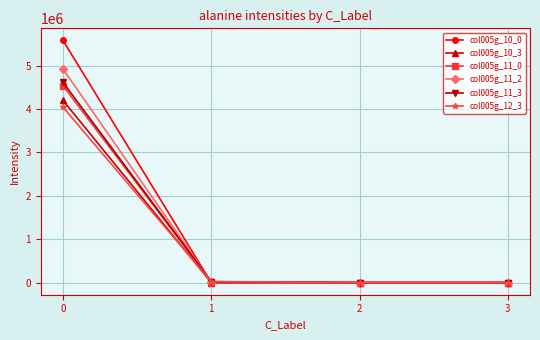

Rank the series at 0 from lowest to highest value.

col005g_12_3, col005g_10_3, col005g_11_0, col005g_11_3, col005g_11_2, col005g_10_0